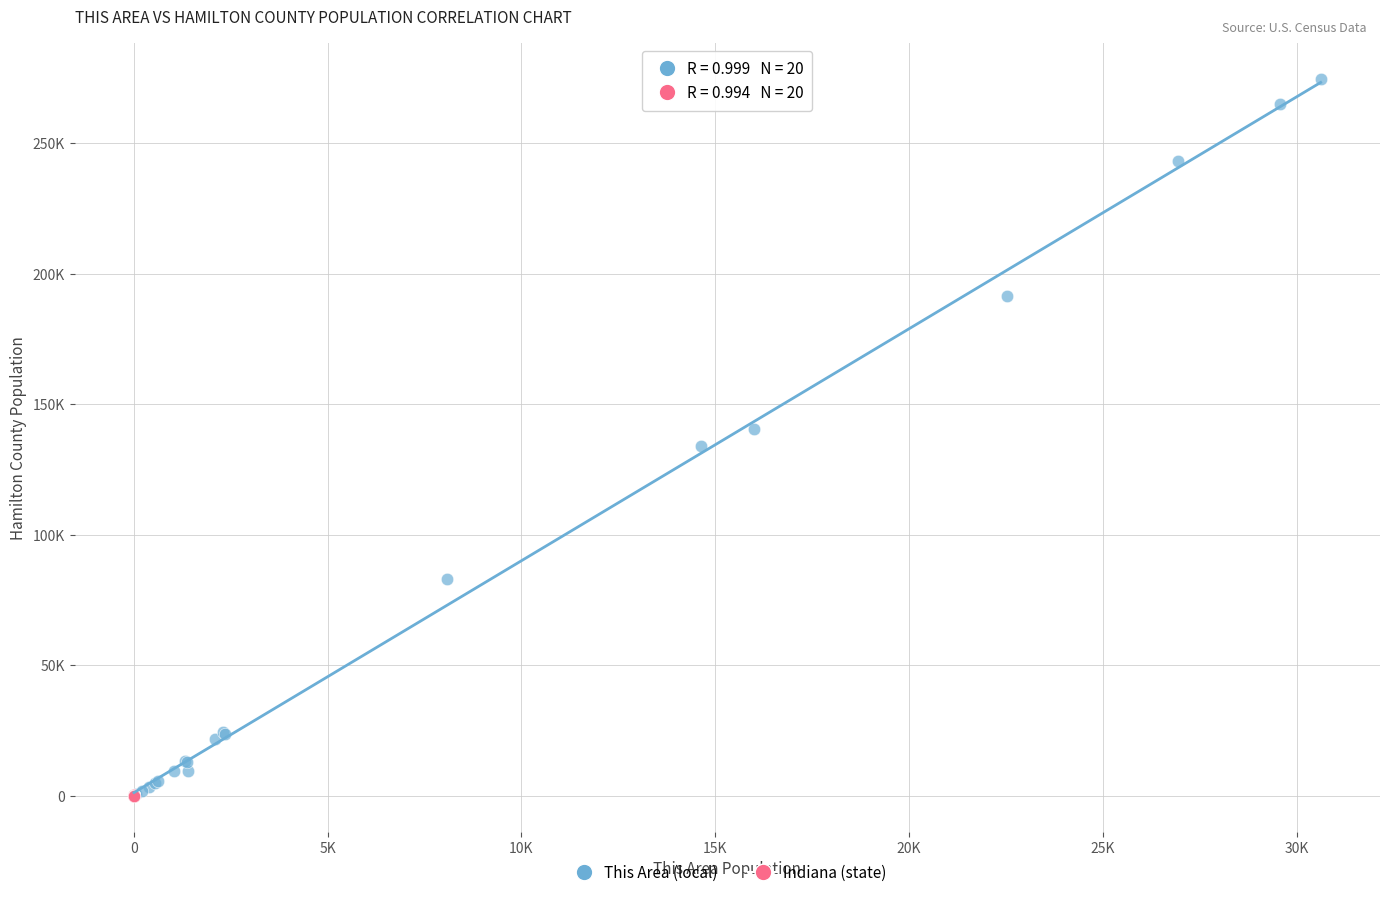

What are all the series names shown in the legend?

This Area (local), Indiana (state)